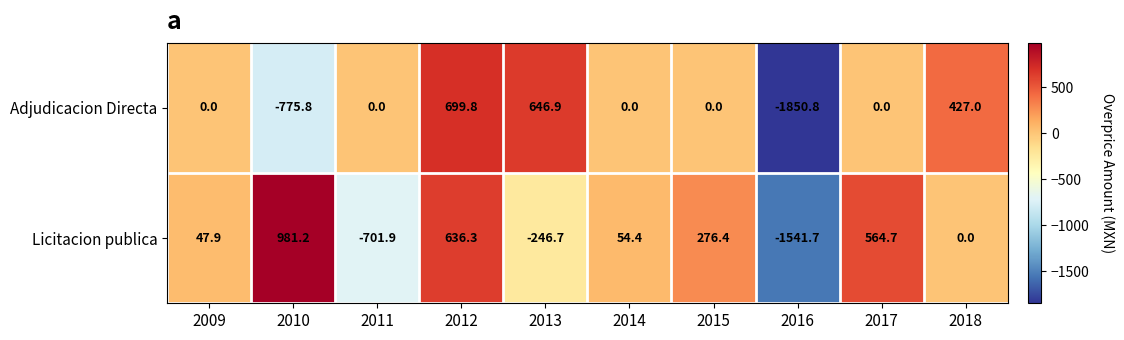

Count the number of categories in the chart.

10